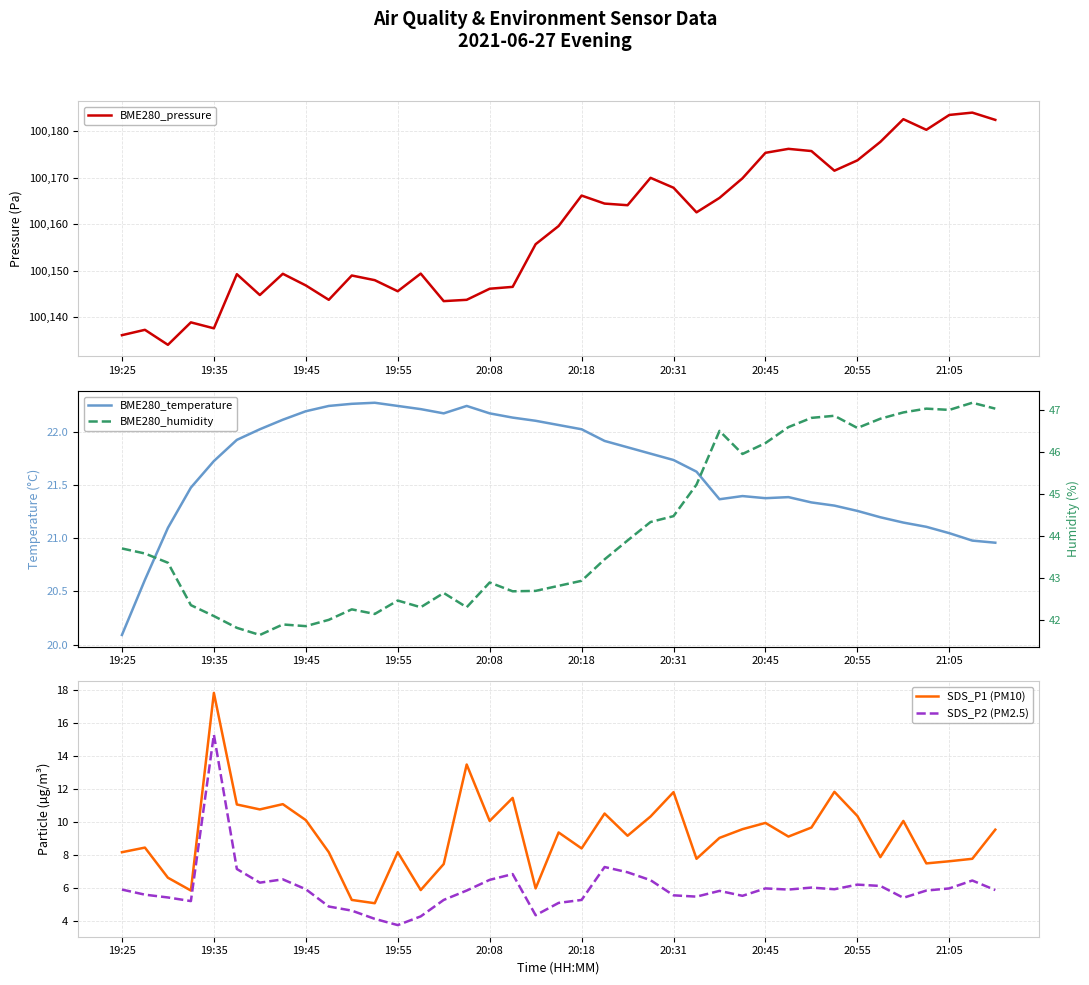

The SDS_P2 (PM2.5) series shows 5.2 at 20:18. True or false?

True